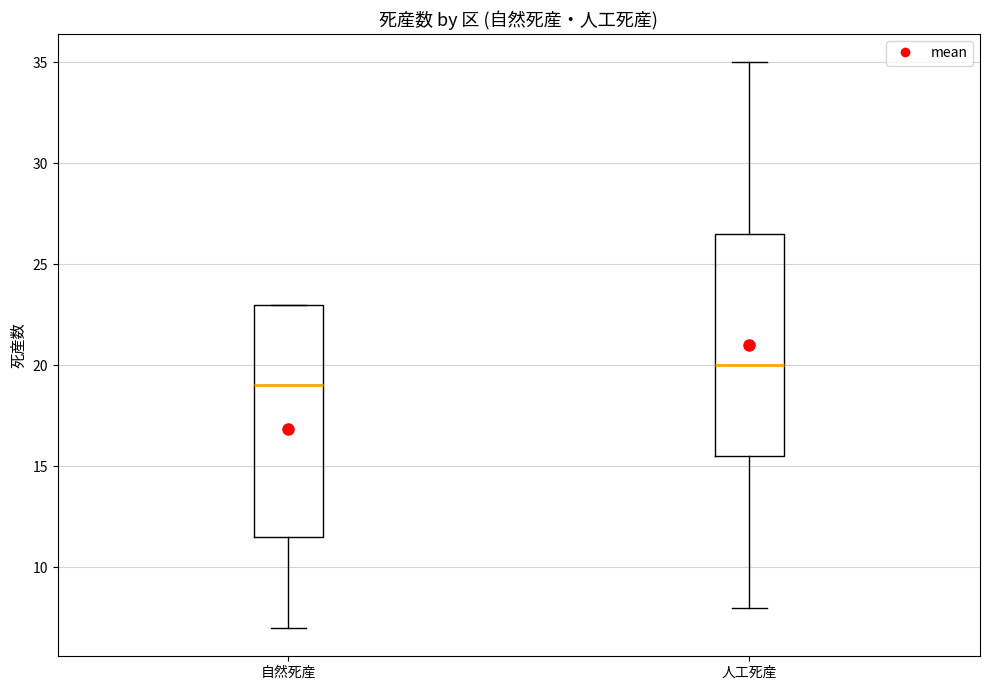

Comparing the boxes themselves (not the whiskers), which one is the tallest?

自然死産